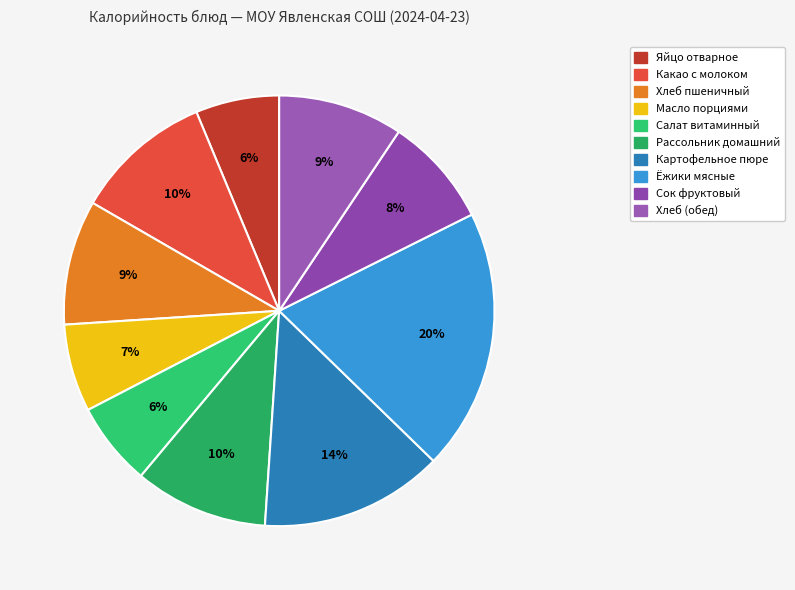

What is the total percentage of Хлеб пшеничный and Ёжики мясные?

29.0%